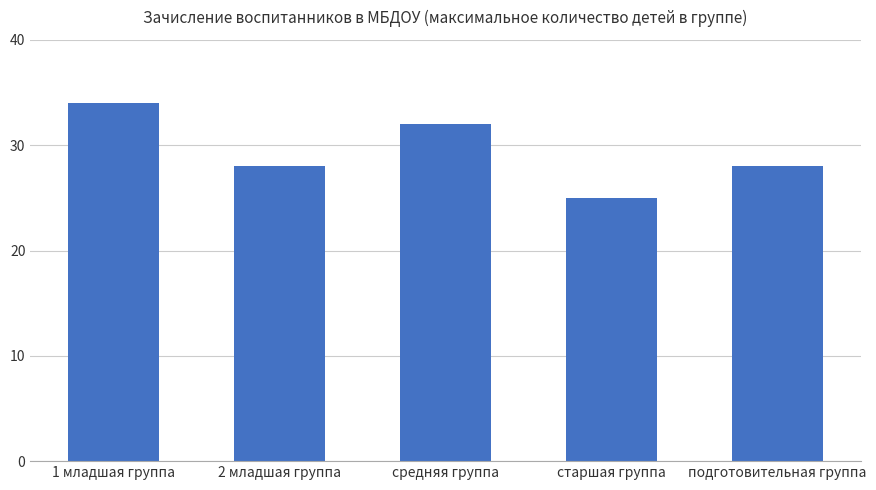

The chart shows a value of 12 at 1 младшая группа. True or false?

False